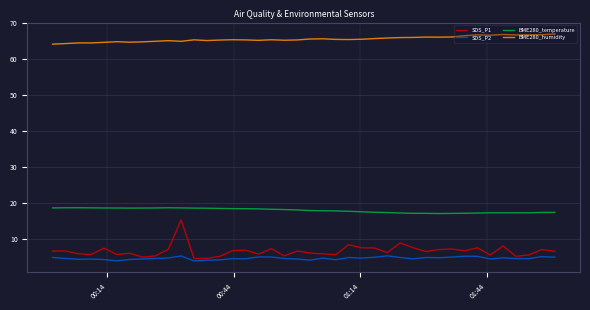

What is the sum of all BME280_temperature values?

715.3